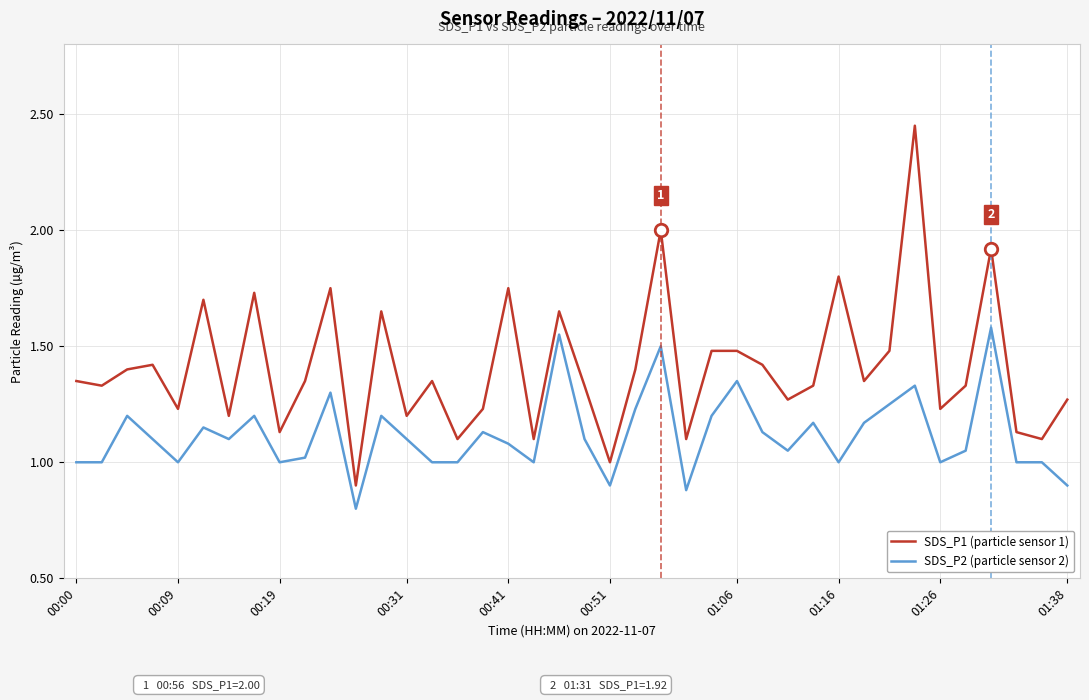

How many lines are shown in the chart?

2